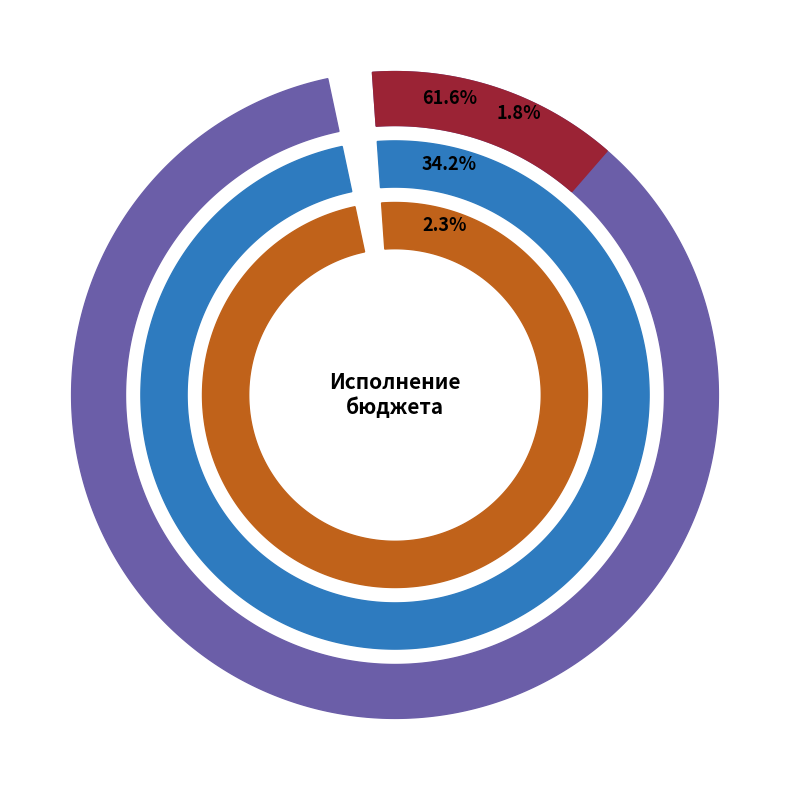

True or false: НАЛОГИ НА СОВОКУПНЫЙ ДОХОД accounts for 1% of the total.

False